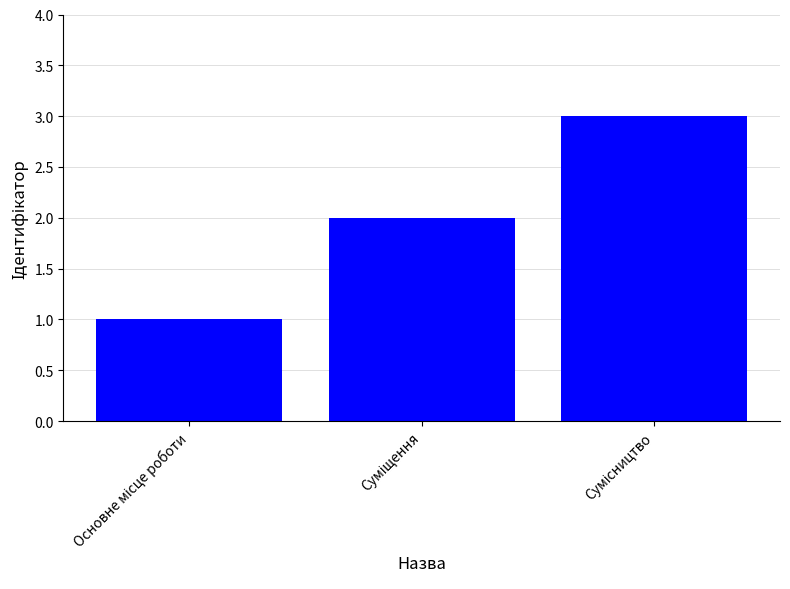

What is the maximum value shown in the chart?

3